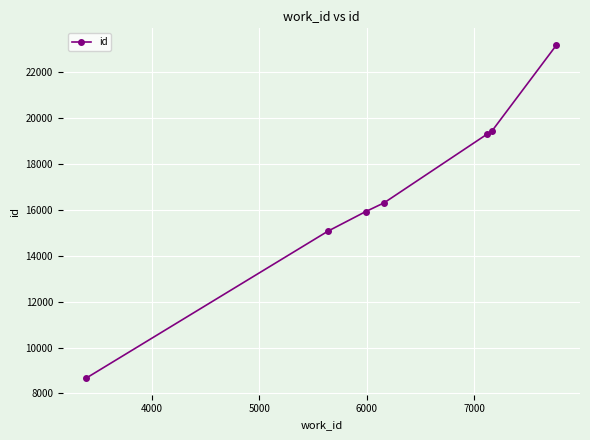

What is the value of the 3rd point from the left?

15925